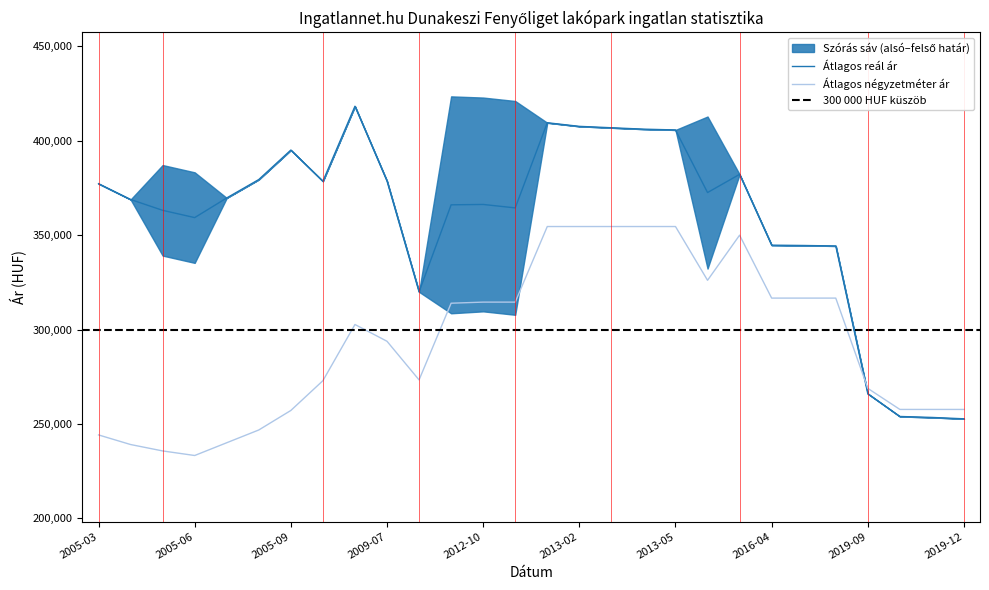

What is the highest value of the Átlagos négyzetméter ár series?

354581